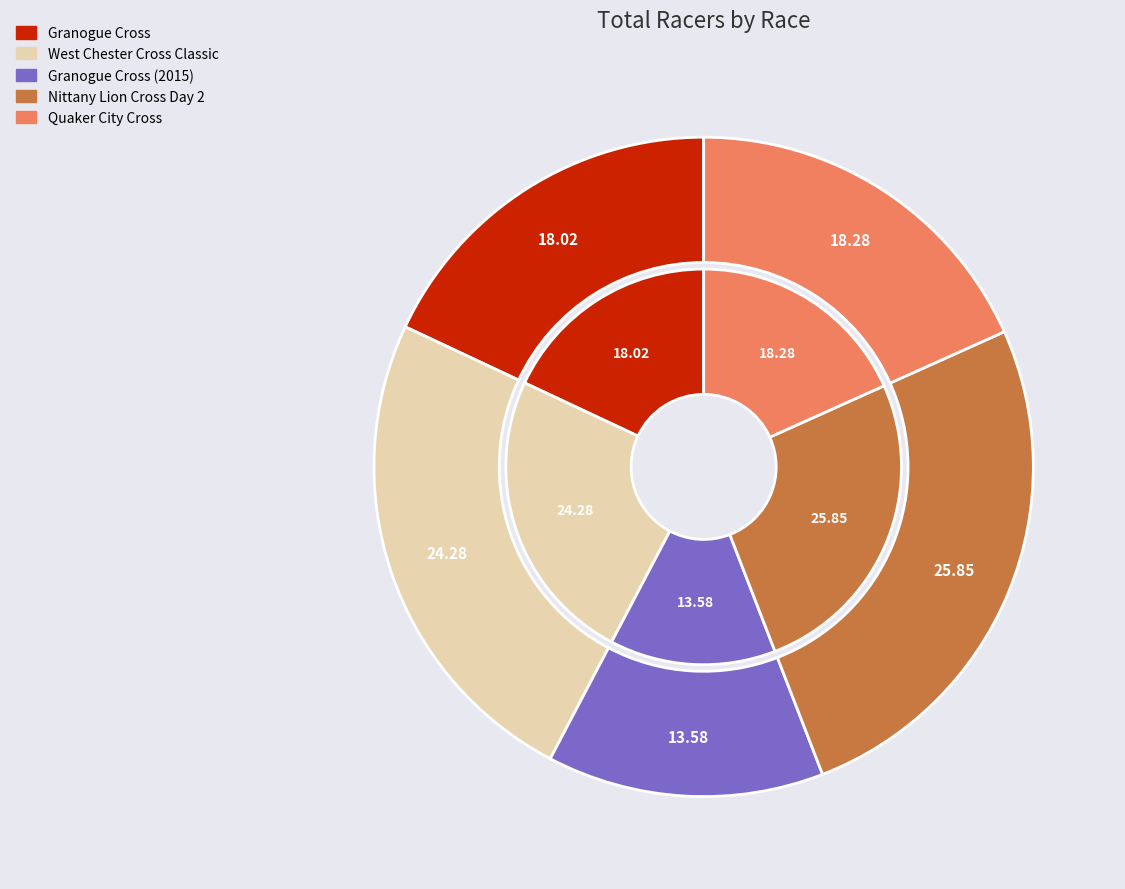

Is there any slice that represents more than half of the pie?

No